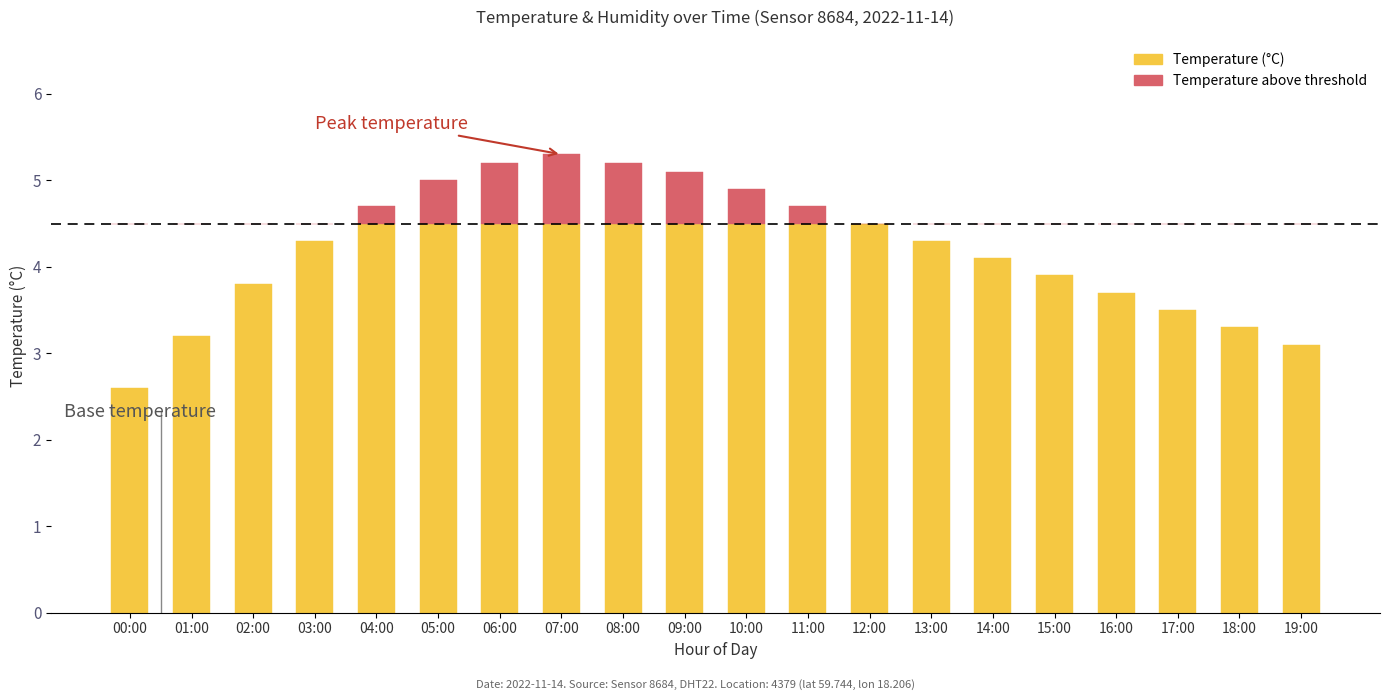

What position from the left is 09:00?

10